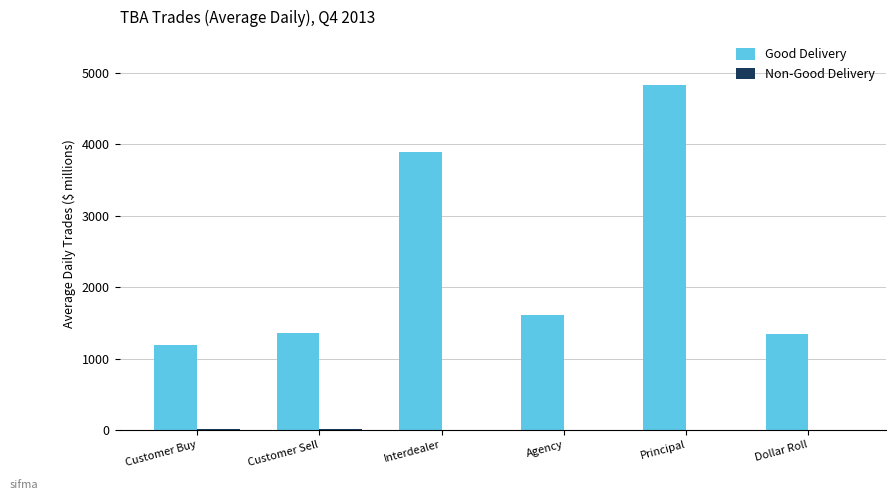

Is it true that Good Delivery equals 1613.1 at Agency?

True